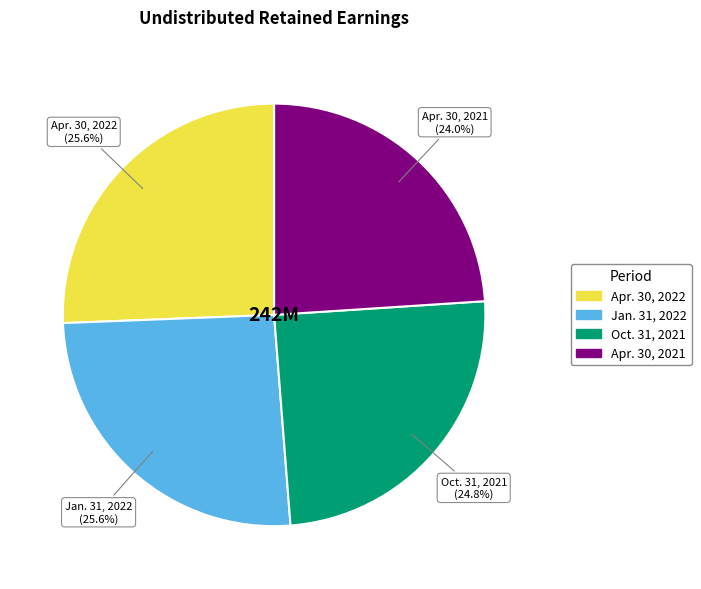

True or false: Apr. 30, 2021 accounts for 37% of the total.

False